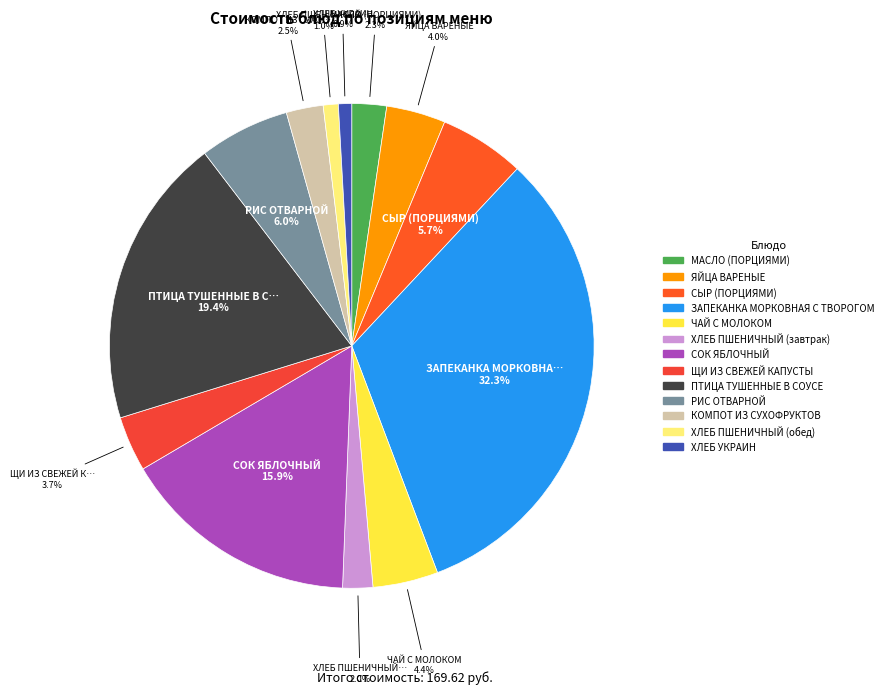

Rank the categories by value from lowest to highest.

ХЛЕБ УКРАИН, ХЛЕБ ПШЕНИЧНЫЙ (обед), ХЛЕБ ПШЕНИЧНЫЙ (завтрак), МАСЛО (ПОРЦИЯМИ), КОМПОТ ИЗ СУХОФРУКТОВ, ЩИ ИЗ СВЕЖЕЙ КАПУСТЫ, ЯЙЦА ВАРЕНЫЕ, ЧАЙ С МОЛОКОМ, СЫР (ПОРЦИЯМИ), РИС ОТВАРНОЙ, СОК ЯБЛОЧНЫЙ, ПТИЦА ТУШЕННЫЕ В СОУСЕ, ЗАПЕКАНКА МОРКОВНАЯ С ТВОРОГОМ